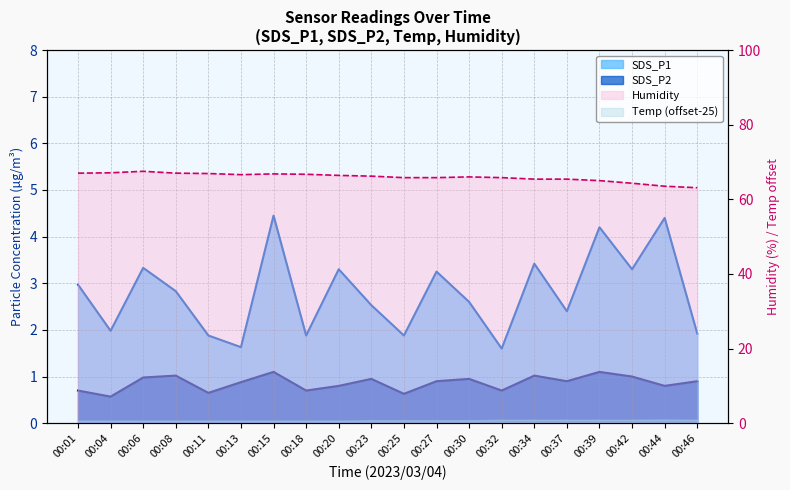

The value of SDS_P1 at 00:08 is 2.8. True or false?

True